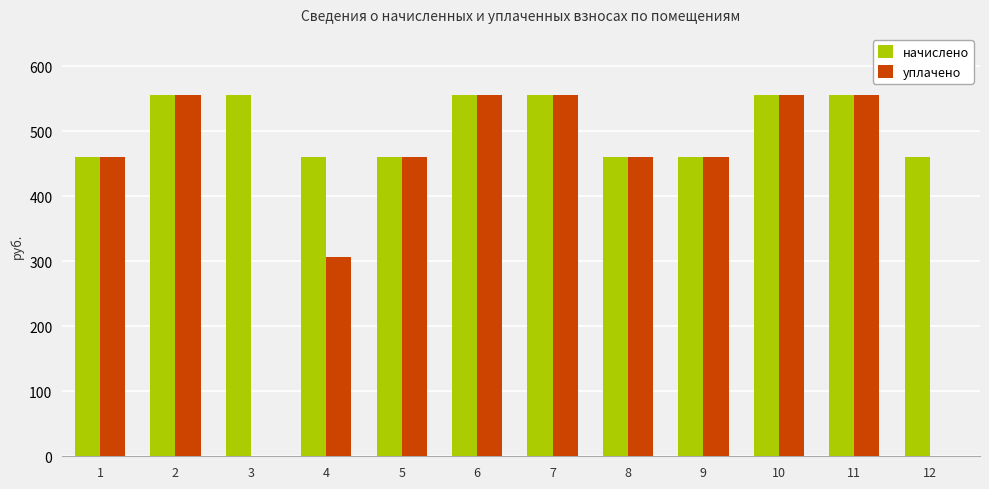

What is the total value across all series at 6?

1113.0